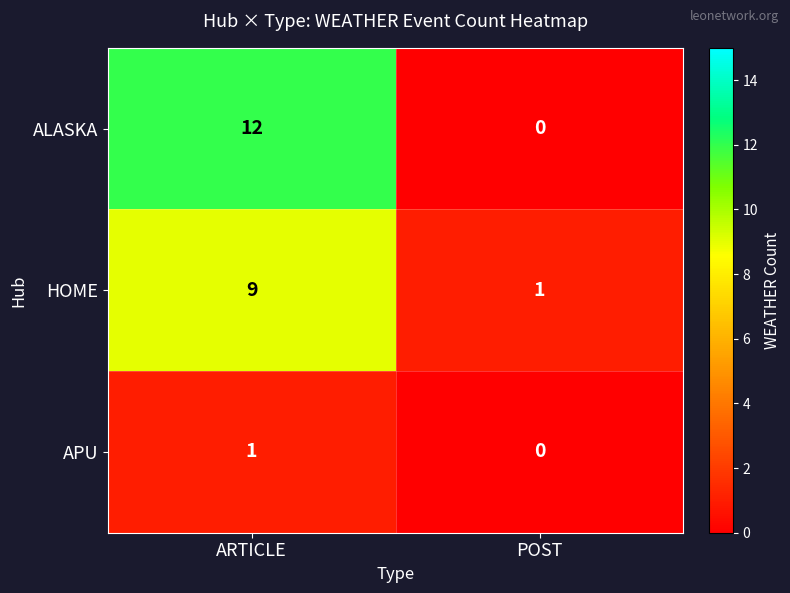

What is the difference between the HOME values at POST and ARTICLE?

8